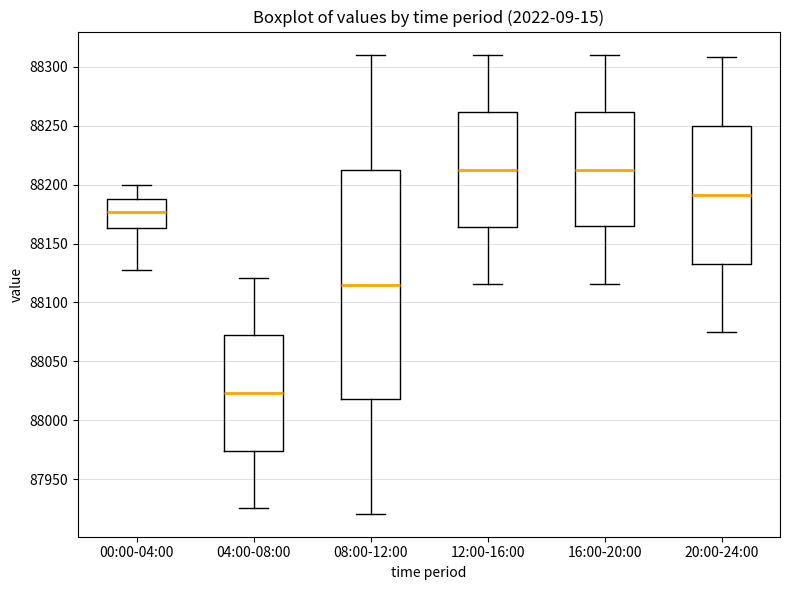

Where is the upper edge of the box for 16:00-20:00 on the y-axis? The values are not printed on the chart, so give them approximately, as read against the axis.

88260